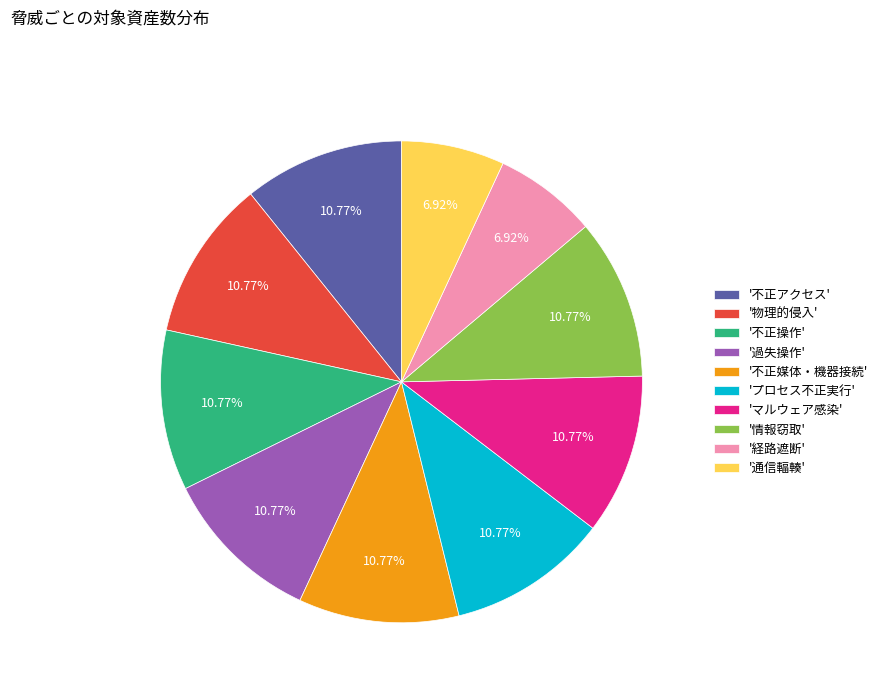

What is the ratio of the value at '通信輻輳' to the value at 'プロセス不正実行'?

0.6